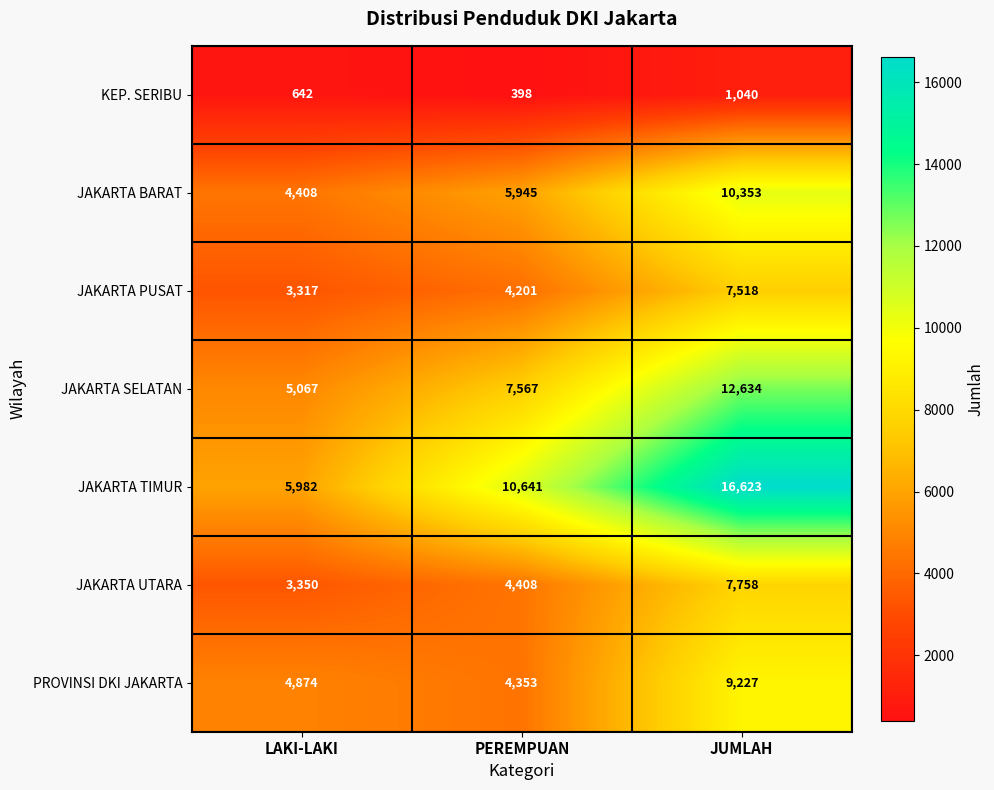

How many distinct data groups are displayed?

7